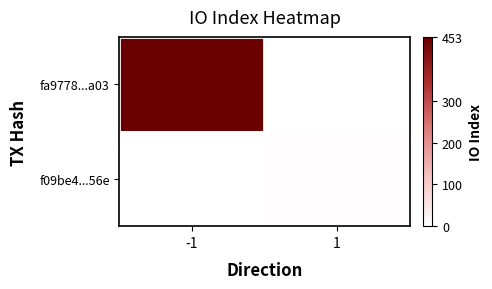

At how many categories does at least one series exceed 339?

1